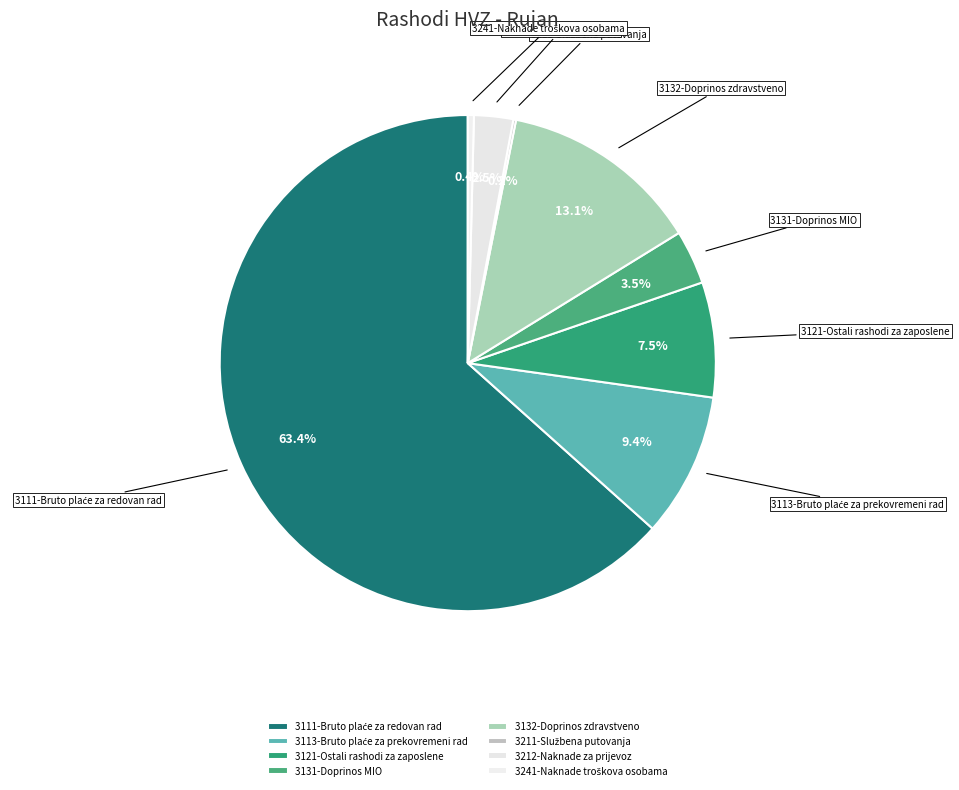

Is there any slice that represents more than half of the pie?

Yes